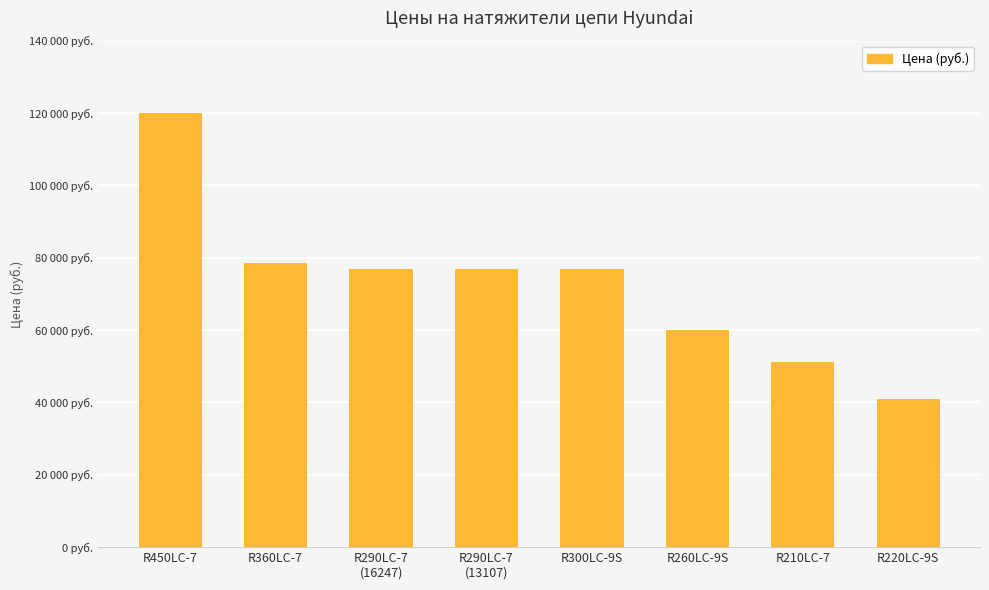

Between R220LC-9S and R450LC-7, which is larger?

R450LC-7